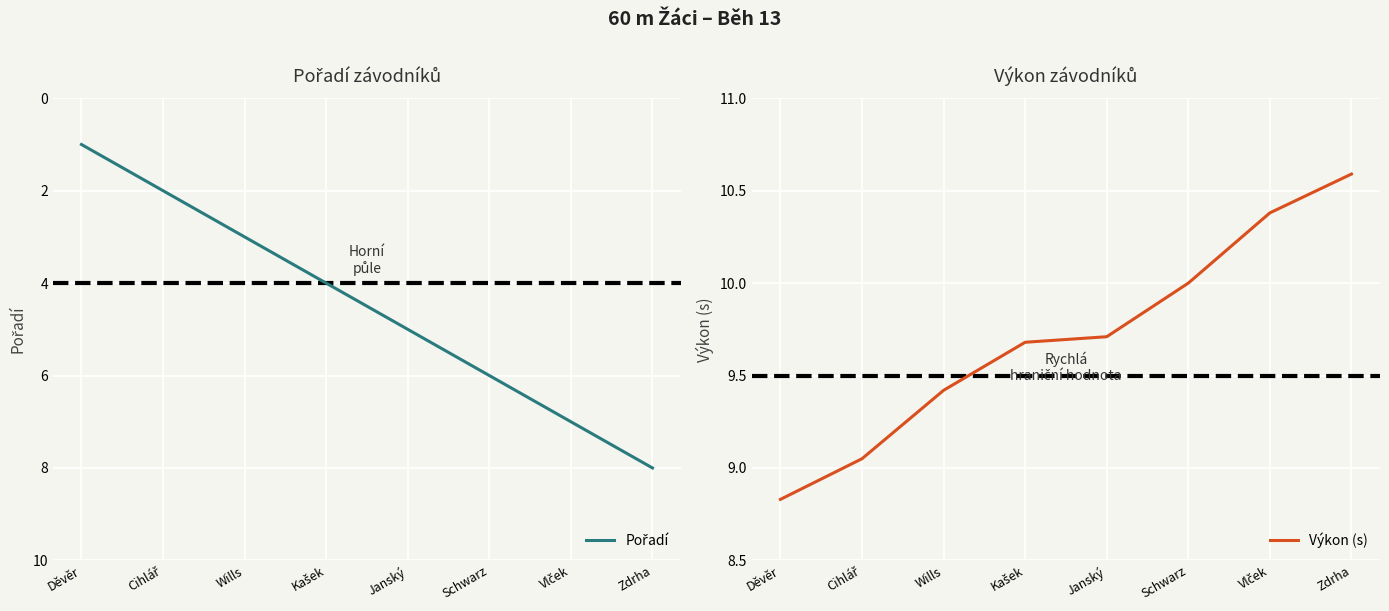

Rank the series by their maximum value, from highest to lowest.

Výkon (s), Pořadí